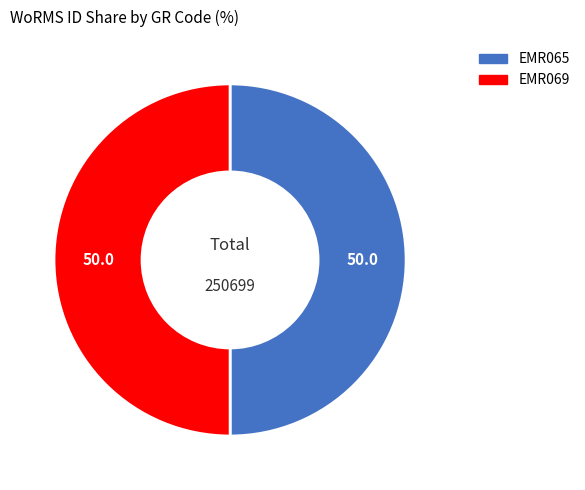

The EMR065 slice represents 50% of the pie. True or false?

True